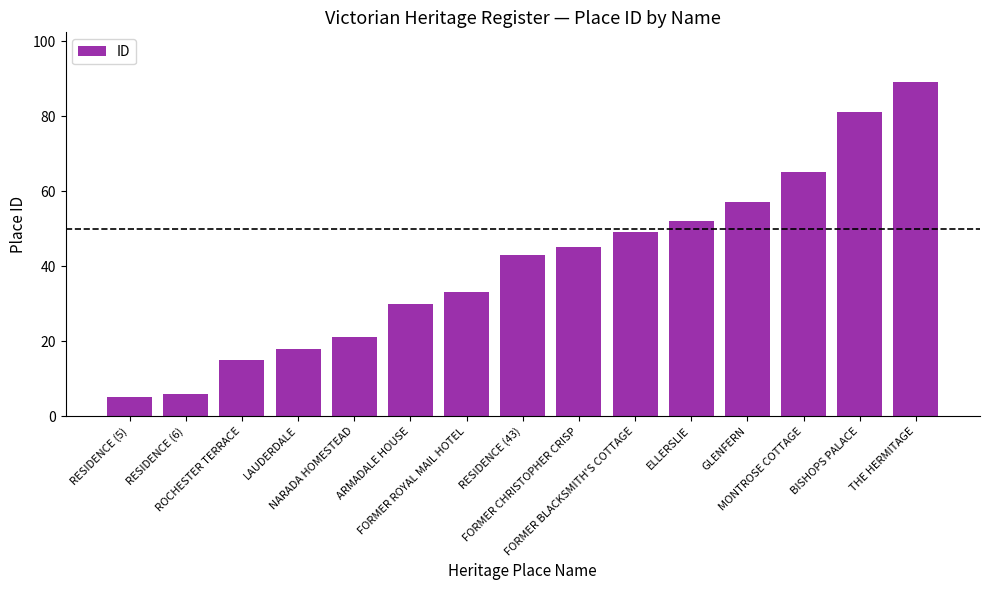

What is the maximum value shown in the chart?

89